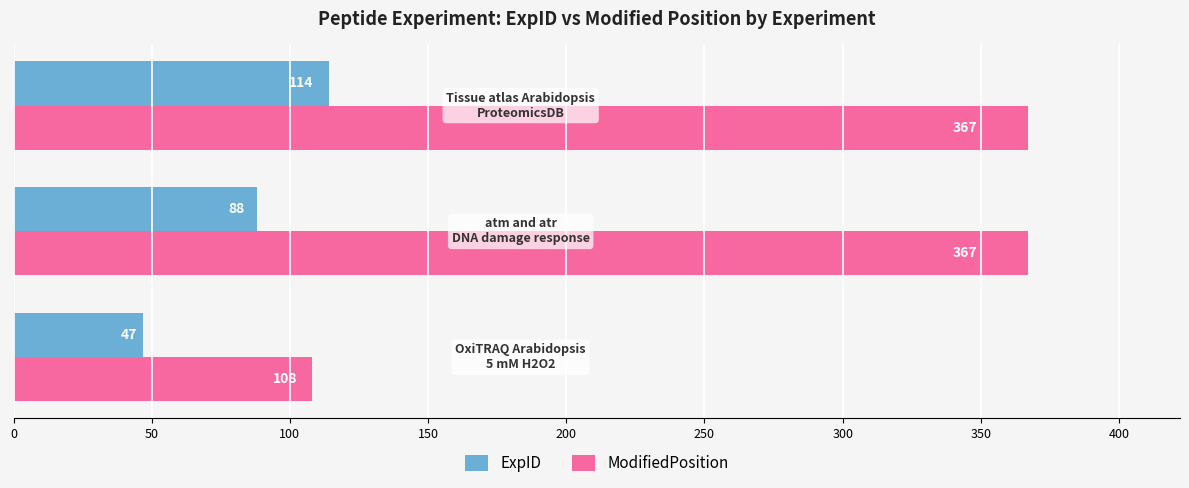

Which series has the largest total across all categories?

ModifiedPosition